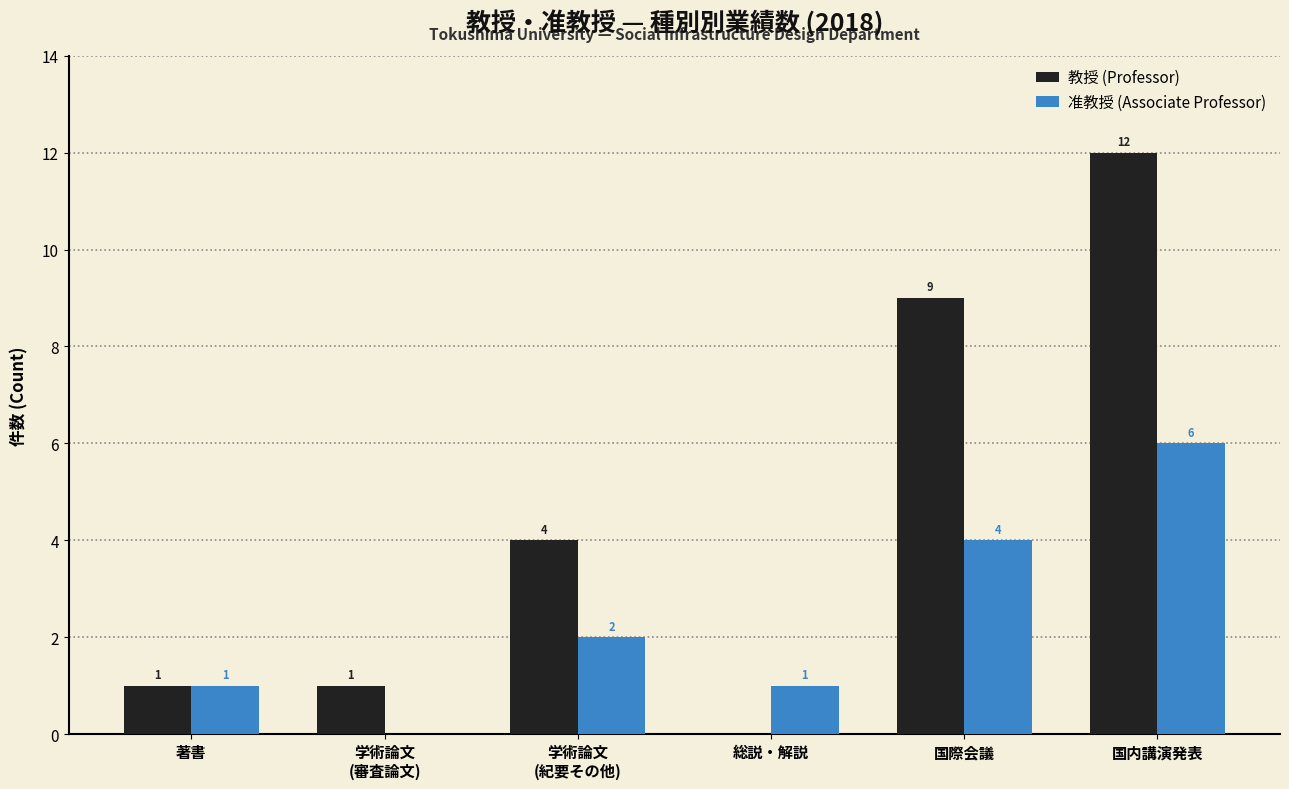

The 准教授 (Associate Professor) series shows 2 at 学術論文
(紀要その他). True or false?

True